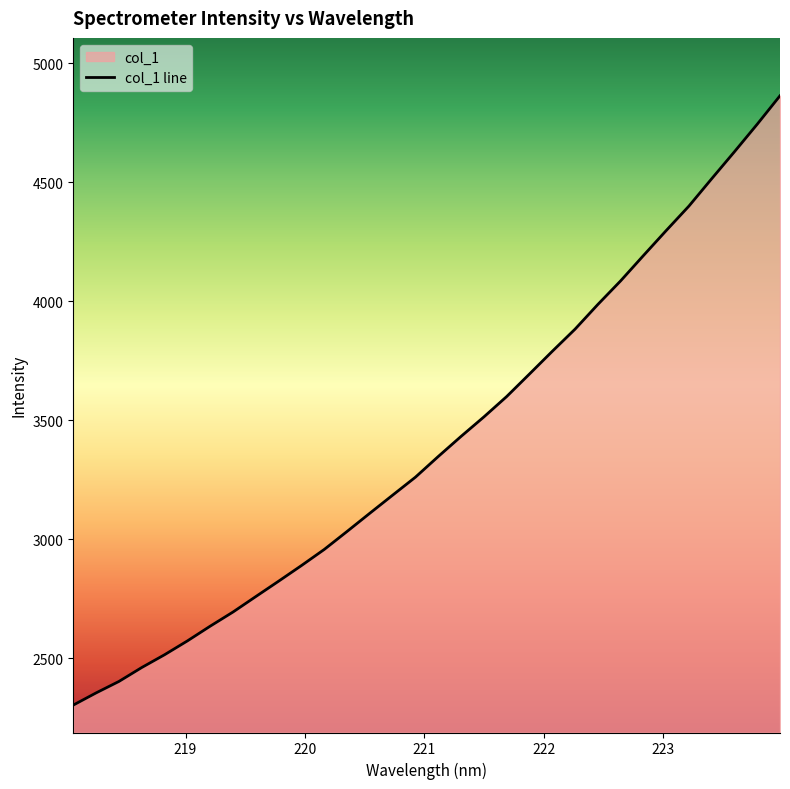

Does the chart display data point markers on the line(s)?

No